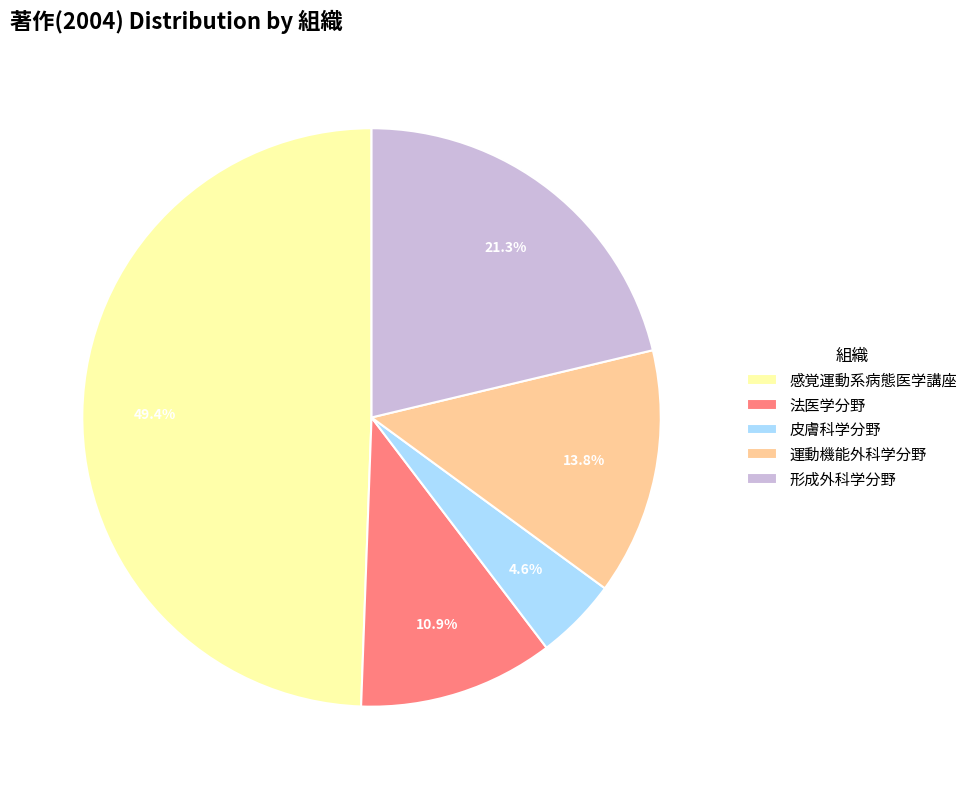

Which category has the biggest portion of the pie?

感覚運動系病態医学講座